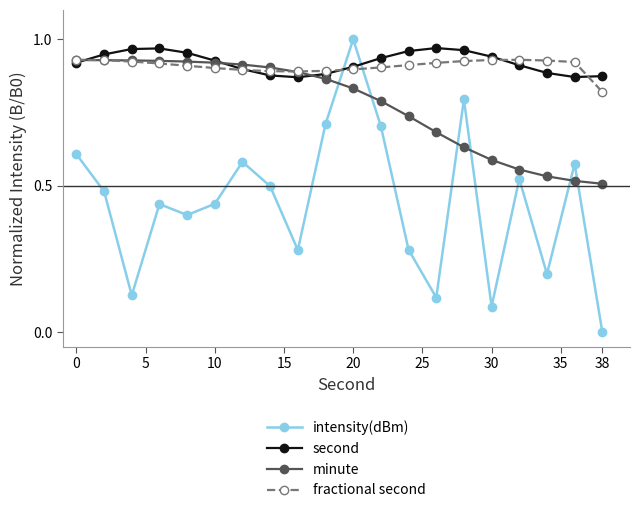

How many intersections are there between intensity(dBm) and second?

2